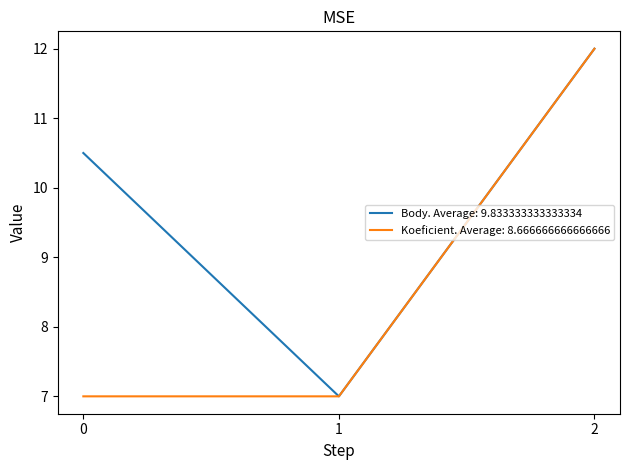

True or false: Body. Average: 9.833333333333334 has a value of 12.0 at 2.

True